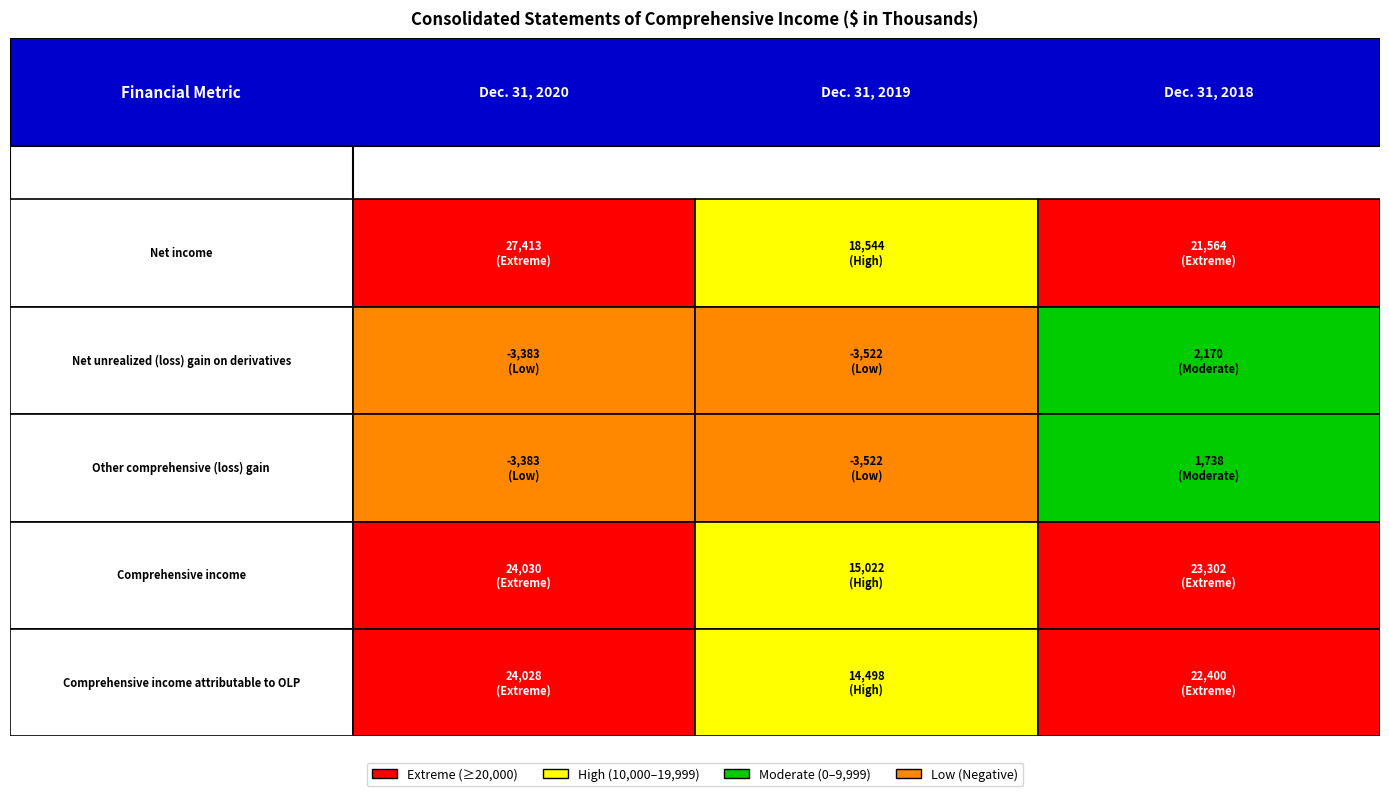

Which series has the largest range (max minus min)?

Comprehensive income attributable to OLP